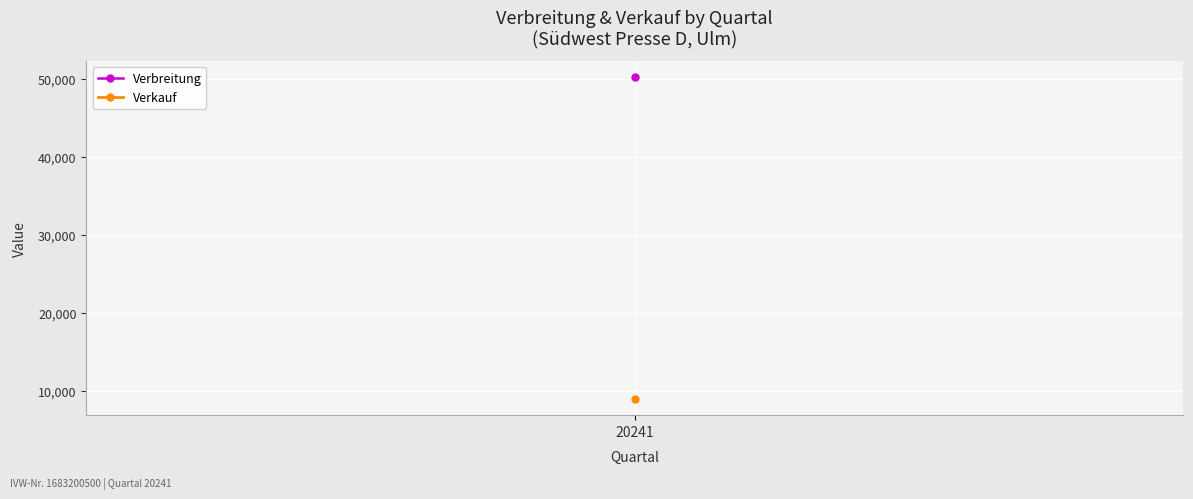

What are all the series names shown in the legend?

Verbreitung, Verkauf